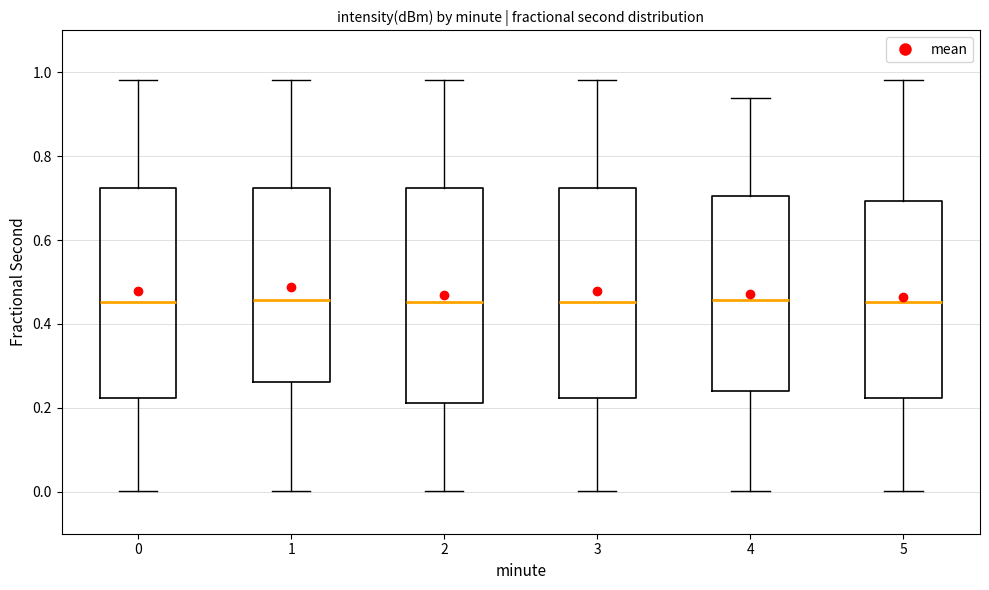

Reading left to right, read every box against the y-axis: the position of its median line, the range the box covers, and the ends of its whiskers. The values are not printed on the chart, so give them approximately, as read against the axis.

0: median 0.46, box 0.22 to 0.72, whiskers 0.00 to 0.98
1: median 0.46, box 0.26 to 0.72, whiskers 0.00 to 0.98
2: median 0.46, box 0.22 to 0.72, whiskers 0.00 to 0.98
3: median 0.46, box 0.22 to 0.72, whiskers 0.00 to 0.98
4: median 0.46, box 0.24 to 0.70, whiskers 0.00 to 0.94
5: median 0.46, box 0.22 to 0.70, whiskers 0.00 to 0.98